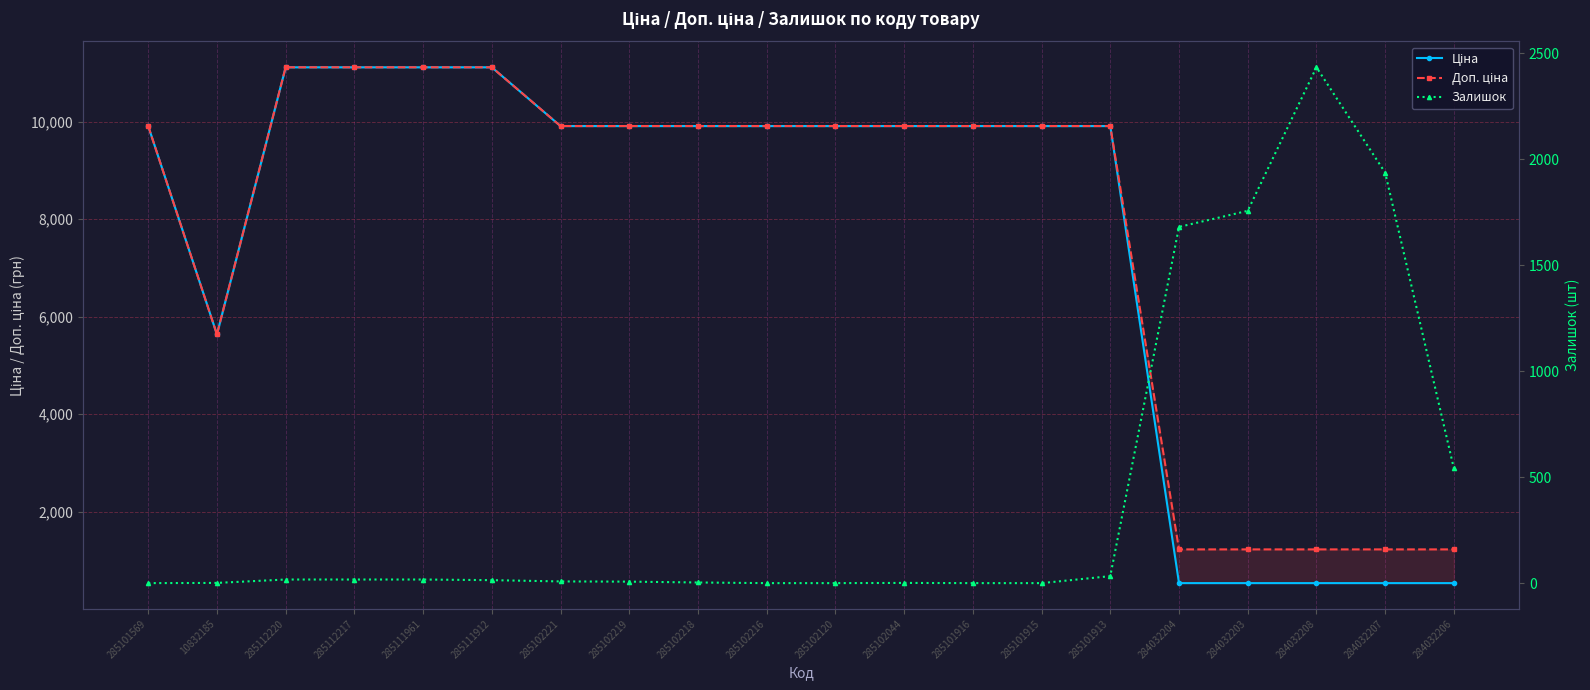

At 285102219, list the series in order from smallest to largest.

Залишок, Ціна, Доп. ціна